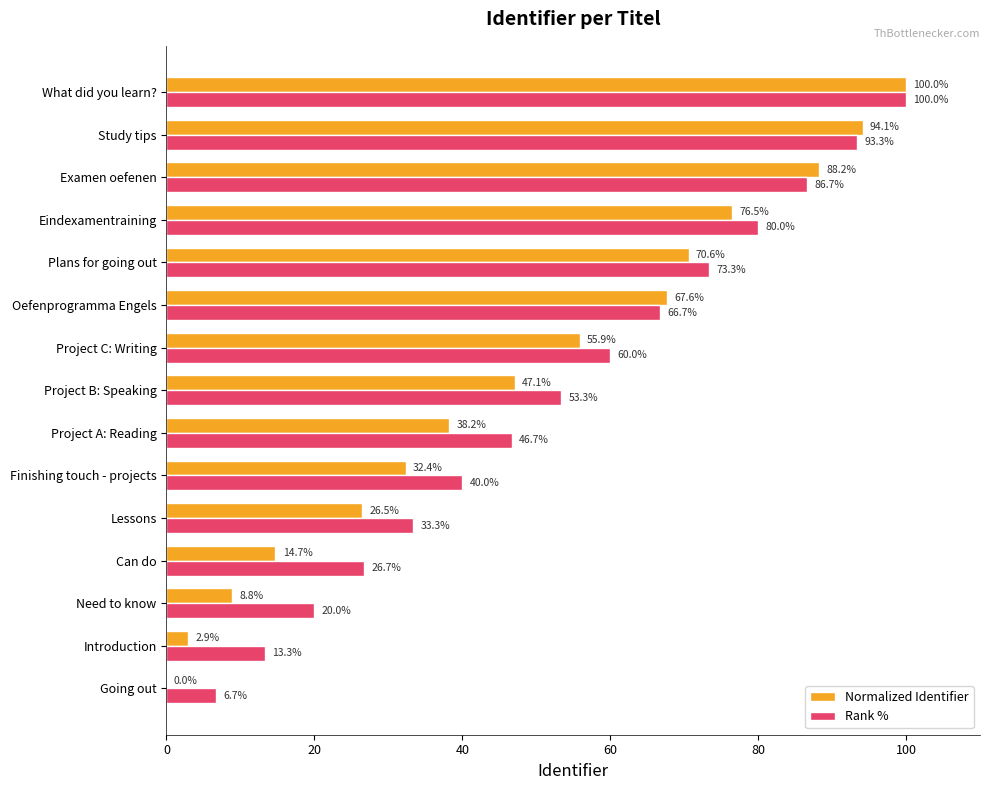

What is the sum of the Rank % values at Examen oefenen and Lessons?

120.0